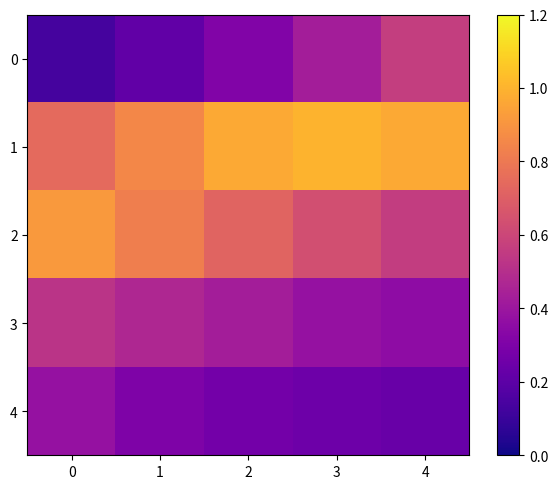

At 2, list the series in order from largest to smallest.

1, 2, 3, 0, 4